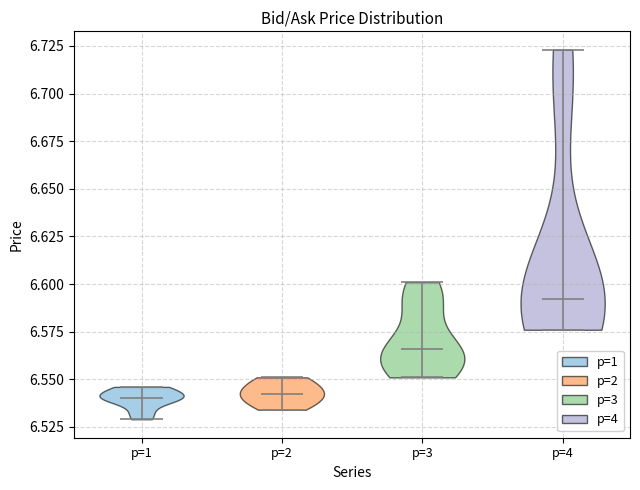

Reading left to right, read every violin against the y-axis: where its median line is, and the lowest and highest points it reaches. The values are not printed on the chart, so give them approximately, as read against the axis.

p=1: median line 6.540, lowest point 6.530, highest point 6.545
p=2: median line 6.545, lowest point 6.535, highest point 6.550
p=3: median line 6.565, lowest point 6.550, highest point 6.600
p=4: median line 6.590, lowest point 6.575, highest point 6.725